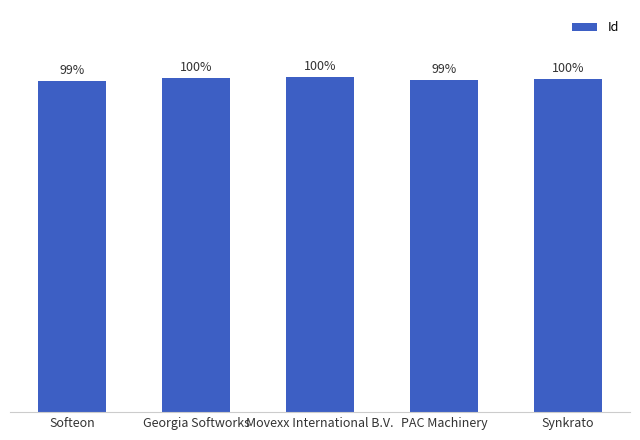

What is the label of the 3rd bar from the right?

Movexx International B.V.